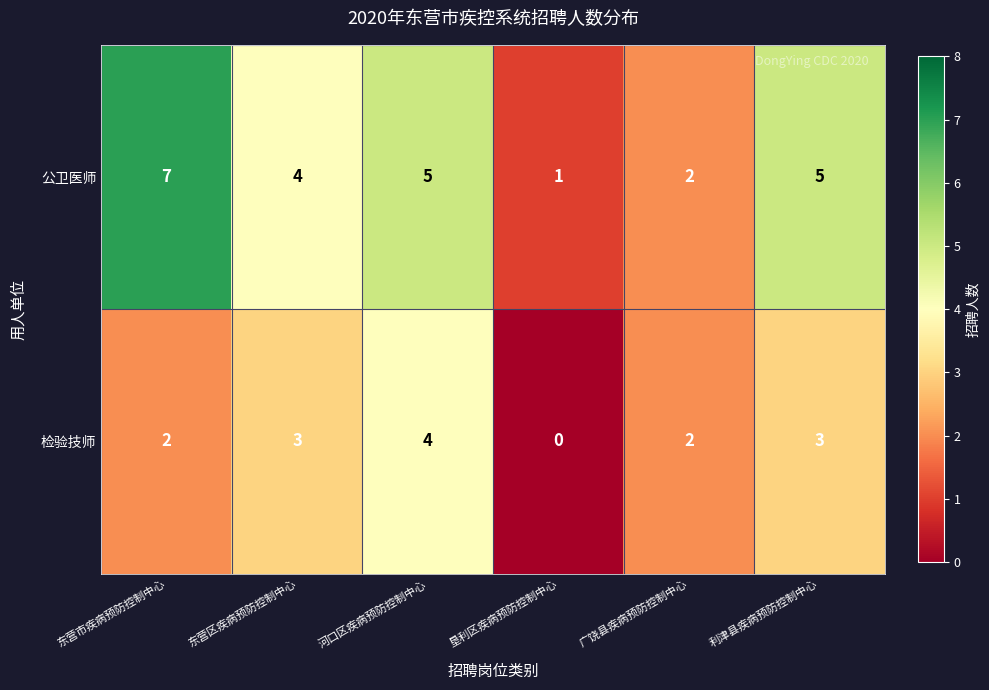

Which category has the highest value across all series?

东营市疾病预防控制中心